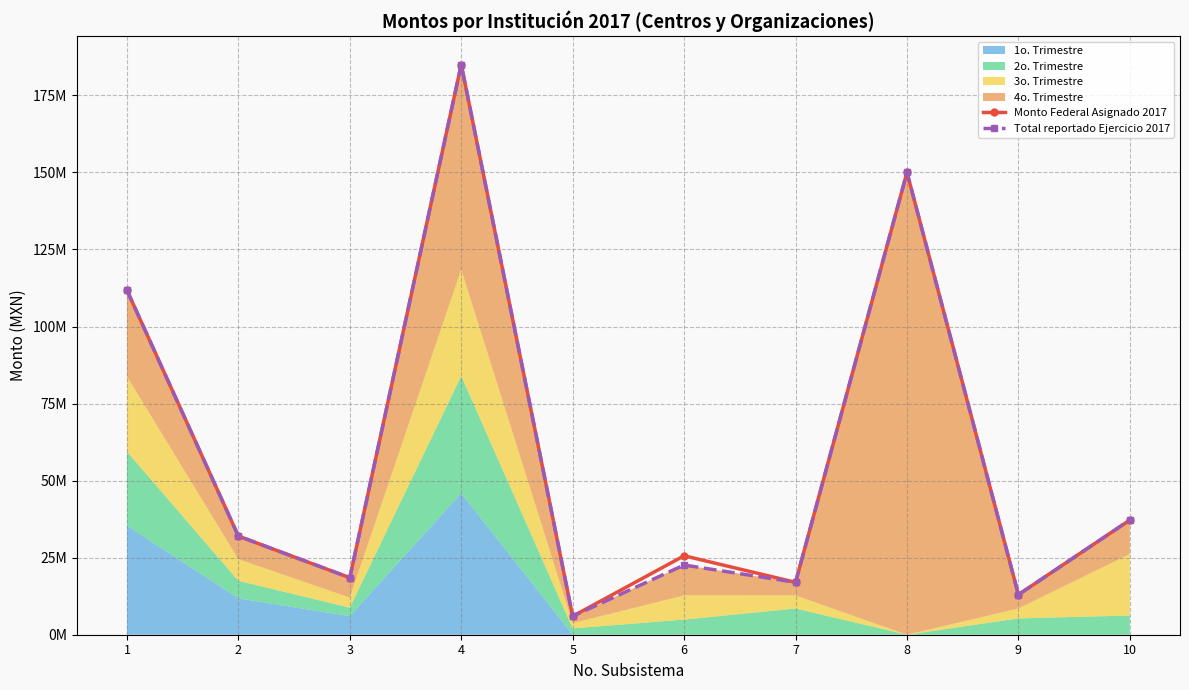

How many lines are shown in the chart?

2